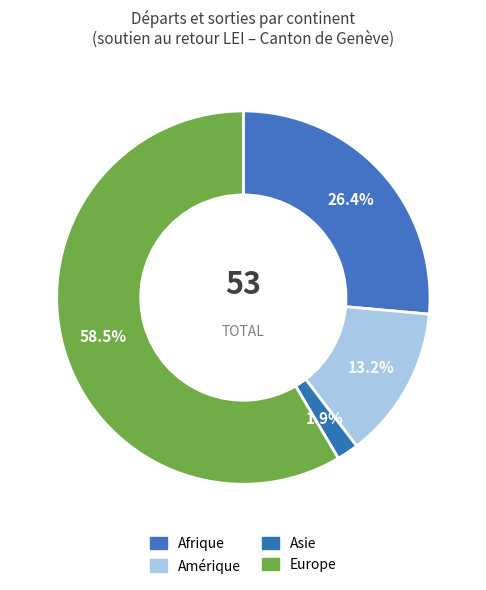

How many slices are in this pie chart?

4